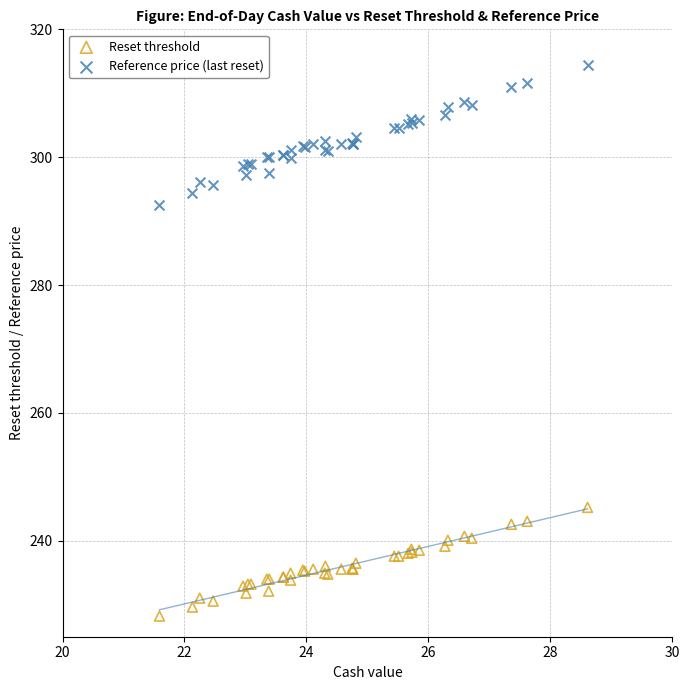

What are all the series names shown in the legend?

Reset threshold, Reference price (last reset)